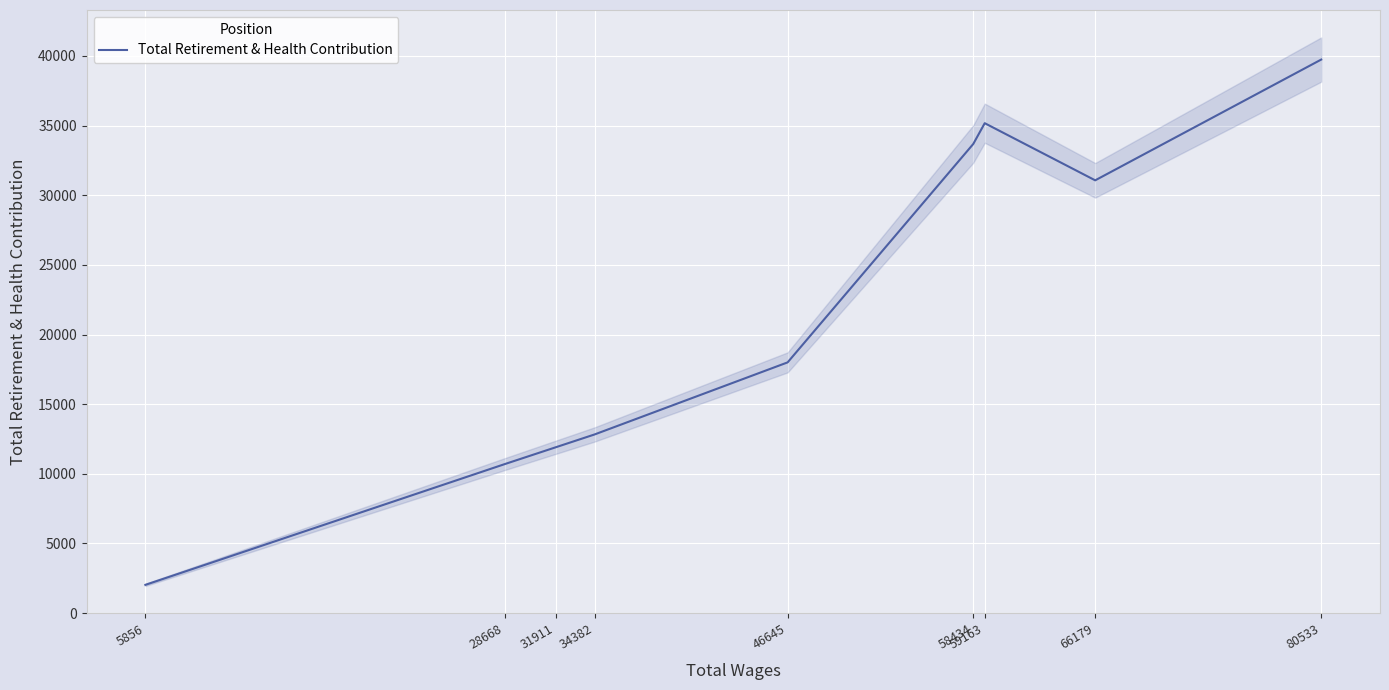

What is the greatest value displayed?

39743